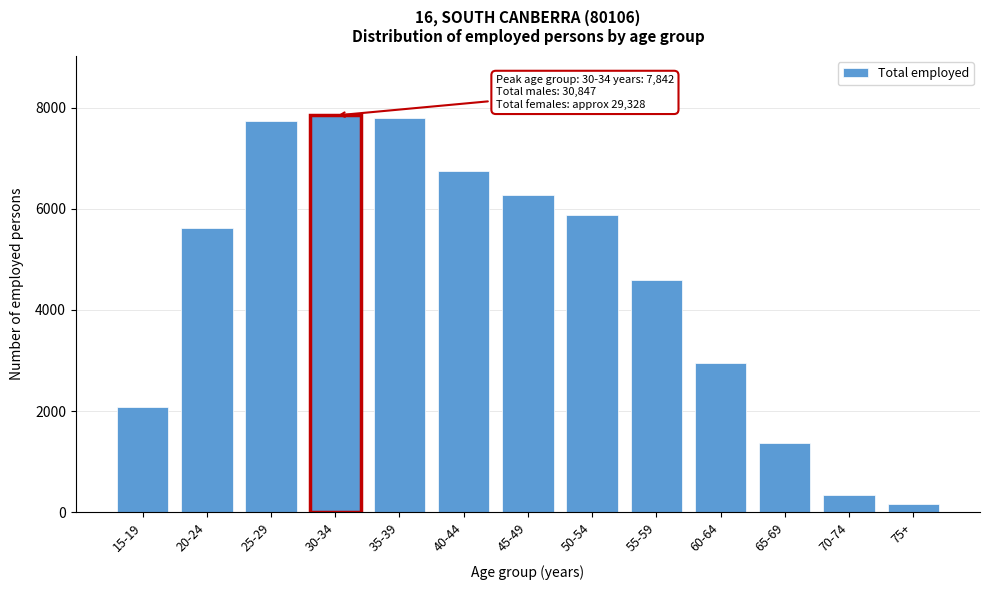

Reading left to right, transcribe all the data shown in this chart.

15-19=2085	20-24=5612	25-29=7739	30-34=7842	35-39=7785	40-44=6752	45-49=6272	50-54=5873	55-59=4592	60-64=2958	65-69=1378	70-74=352	75+=164